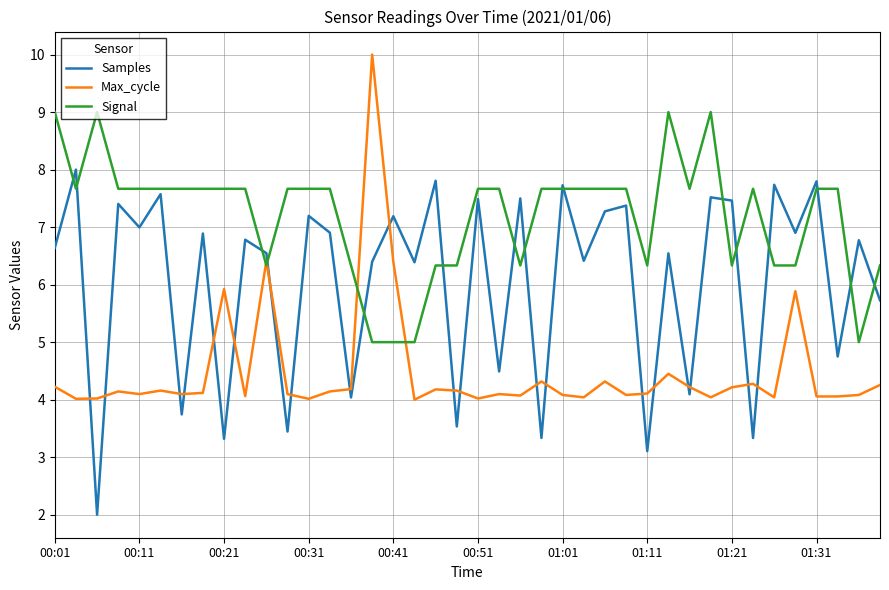

What is the minimum value for Max_cycle?

4.0